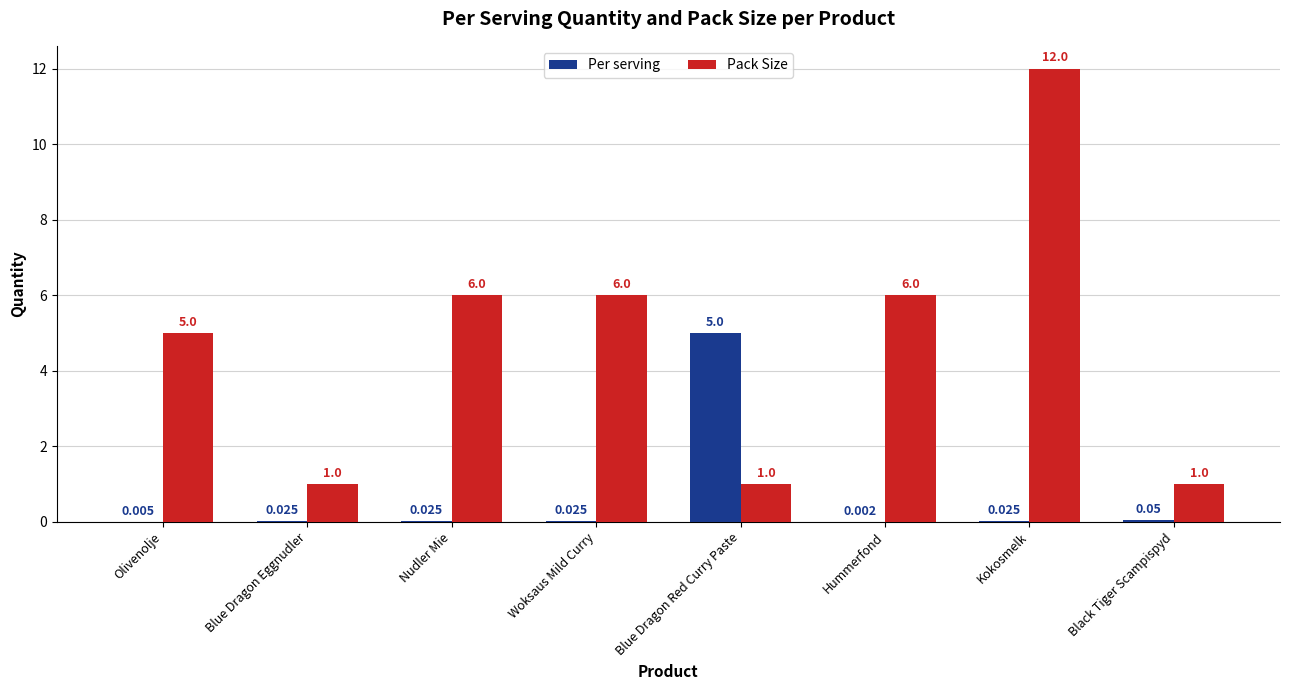

How many groups of bars are there?

8